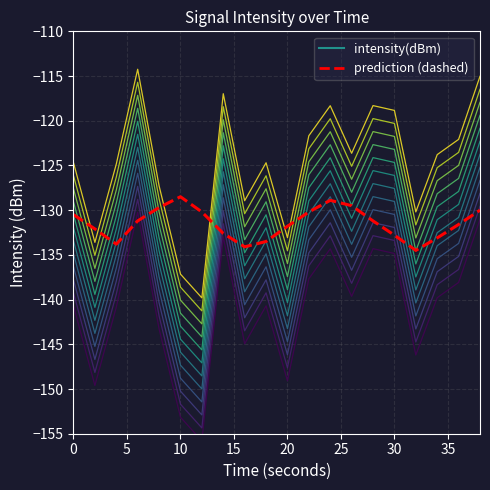

What is the average value of the intensity offset -8.0 series?

-140.9